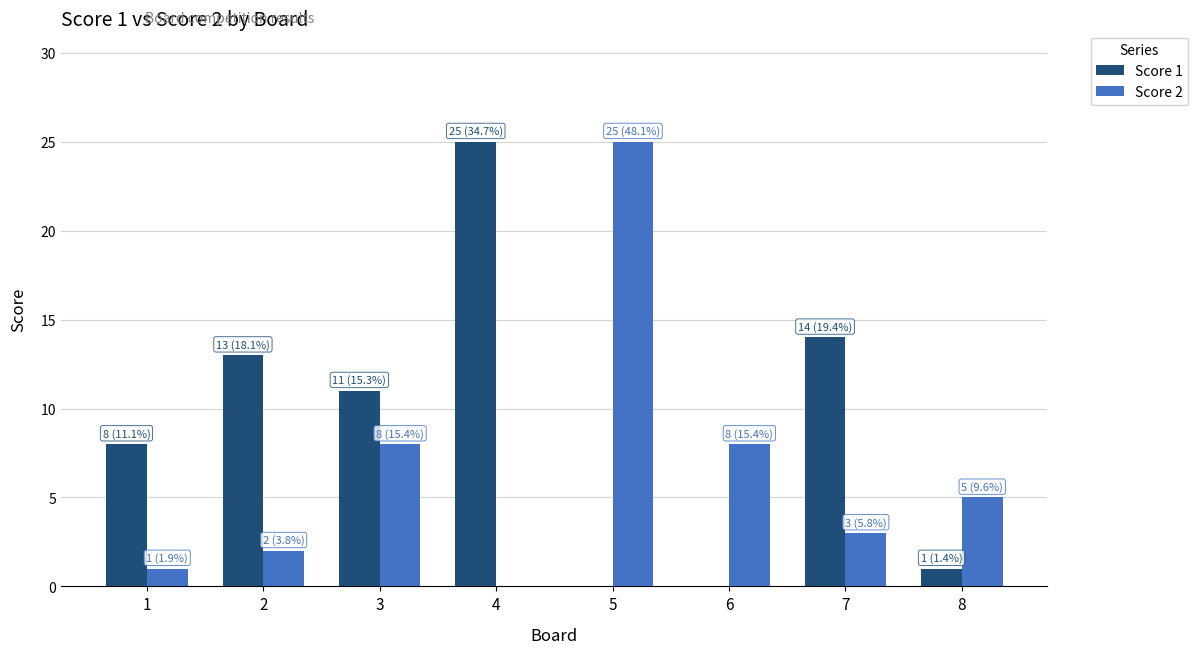

The value of Score 1 at 2 is 9. True or false?

False